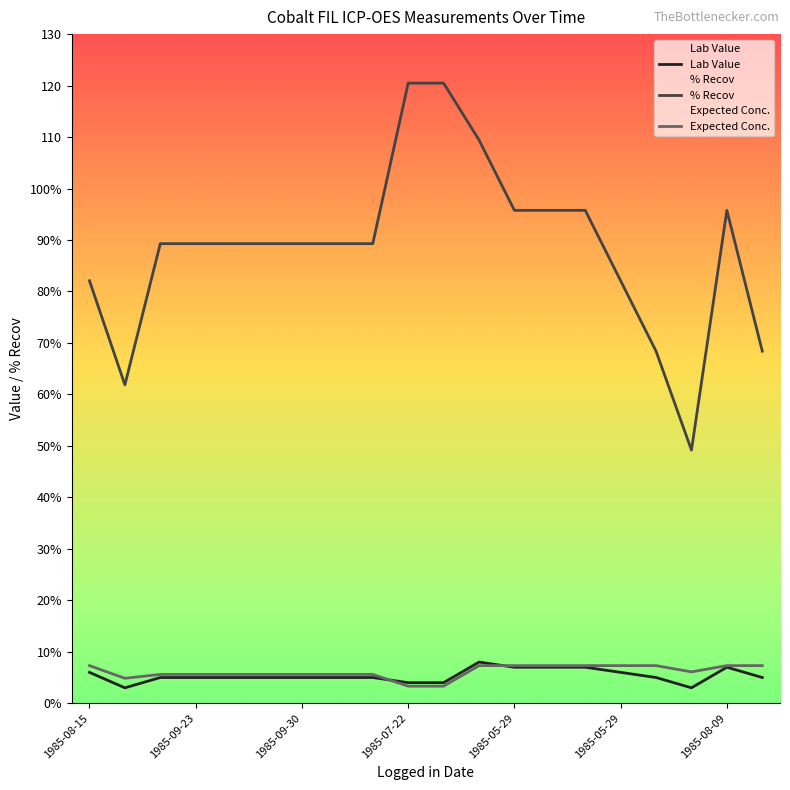

The value of Lab Value at 1985-07-22 is 6.0. True or false?

False